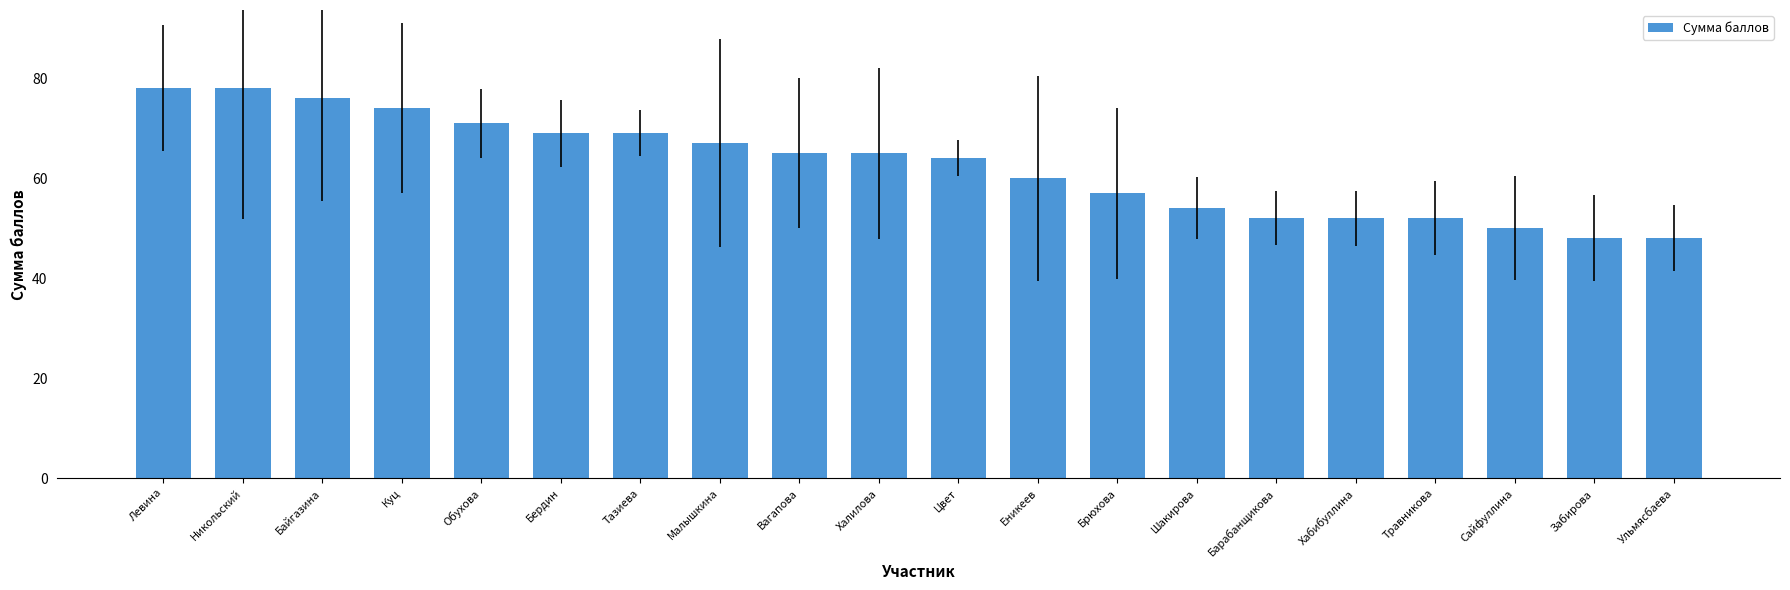

What is the minimum value shown in the chart?

48